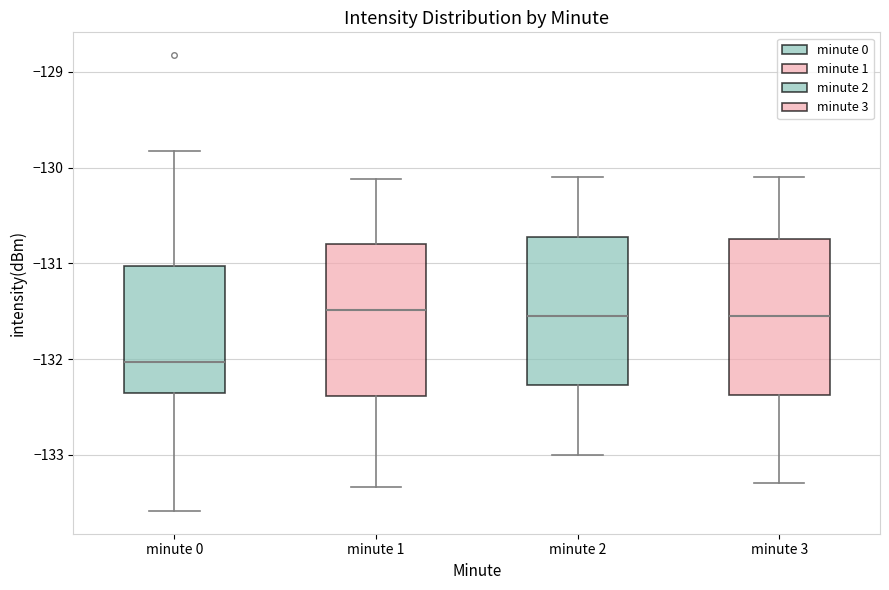

Reading left to right, transcribe this box plot: for each box, give where its median line is, the range the box spans, and where its two whiskers end, as read against the y-axis. The values are not printed on the chart, so give them approximately, as read against the axis.

minute 0: median -132.0, box -132.4 to -131.0, whiskers -133.6 to -129.8
minute 1: median -131.5, box -132.4 to -130.8, whiskers -133.3 to -130.1
minute 2: median -131.5, box -132.3 to -130.7, whiskers -133.0 to -130.1
minute 3: median -131.5, box -132.4 to -130.7, whiskers -133.3 to -130.1